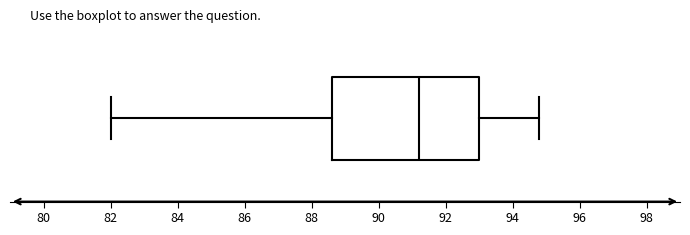

Transcribe this box plot: give where the median line is, the range the box spans, and where the two whiskers end, as read against the x-axis. The values are not printed on the chart, so give them approximately, as read against the axis.

median 91.2, box 88.6 to 93.0, whiskers 82.0 to 94.8